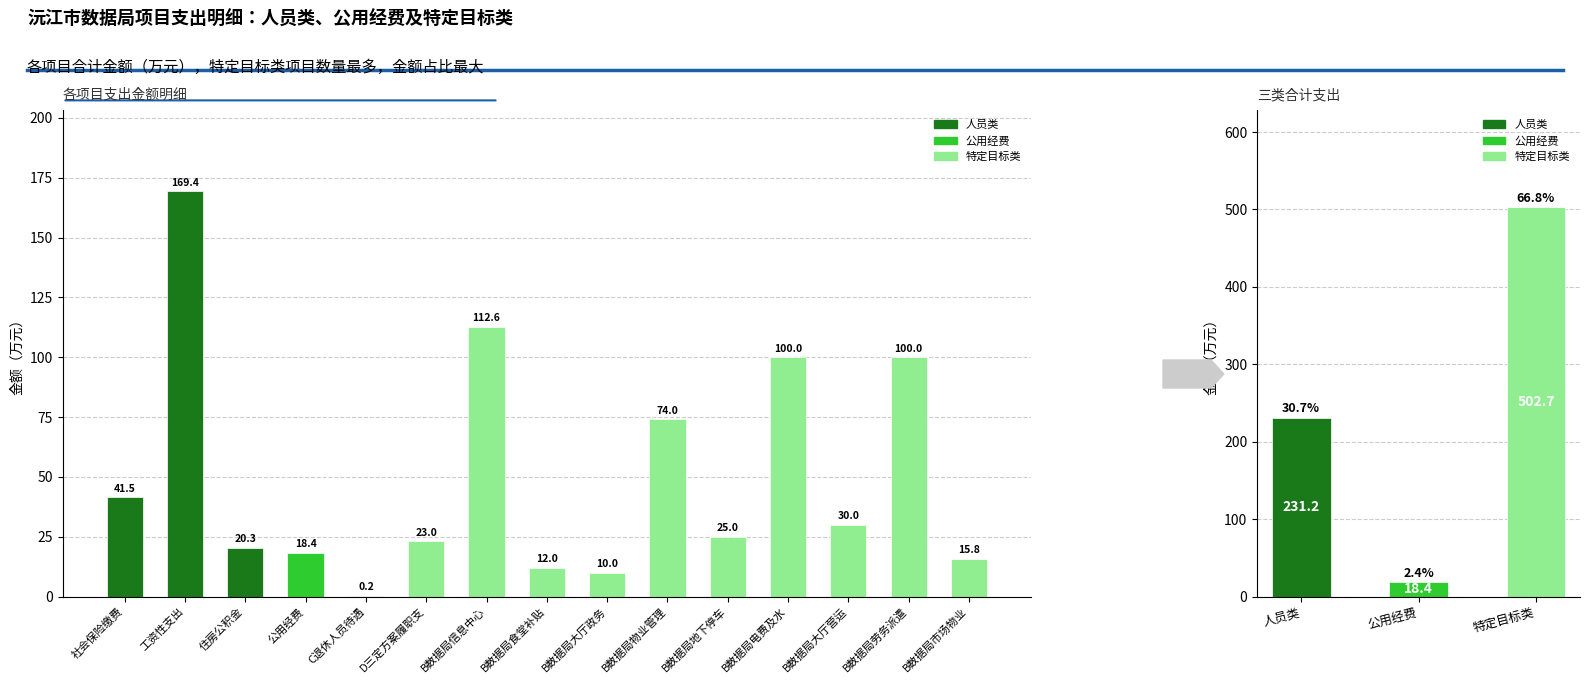

What is the difference between the values at B数据局地下停车 and B数据局物业管理?

49.0